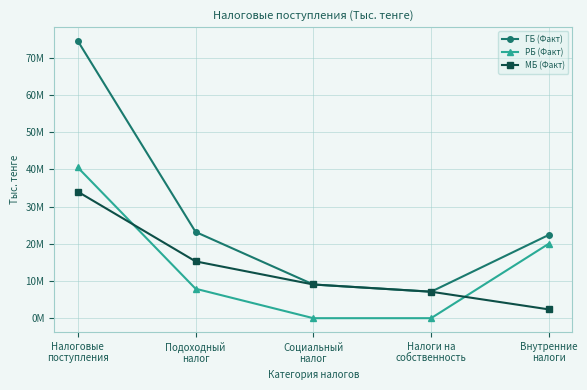

Does the chart have visible grid lines?

Yes